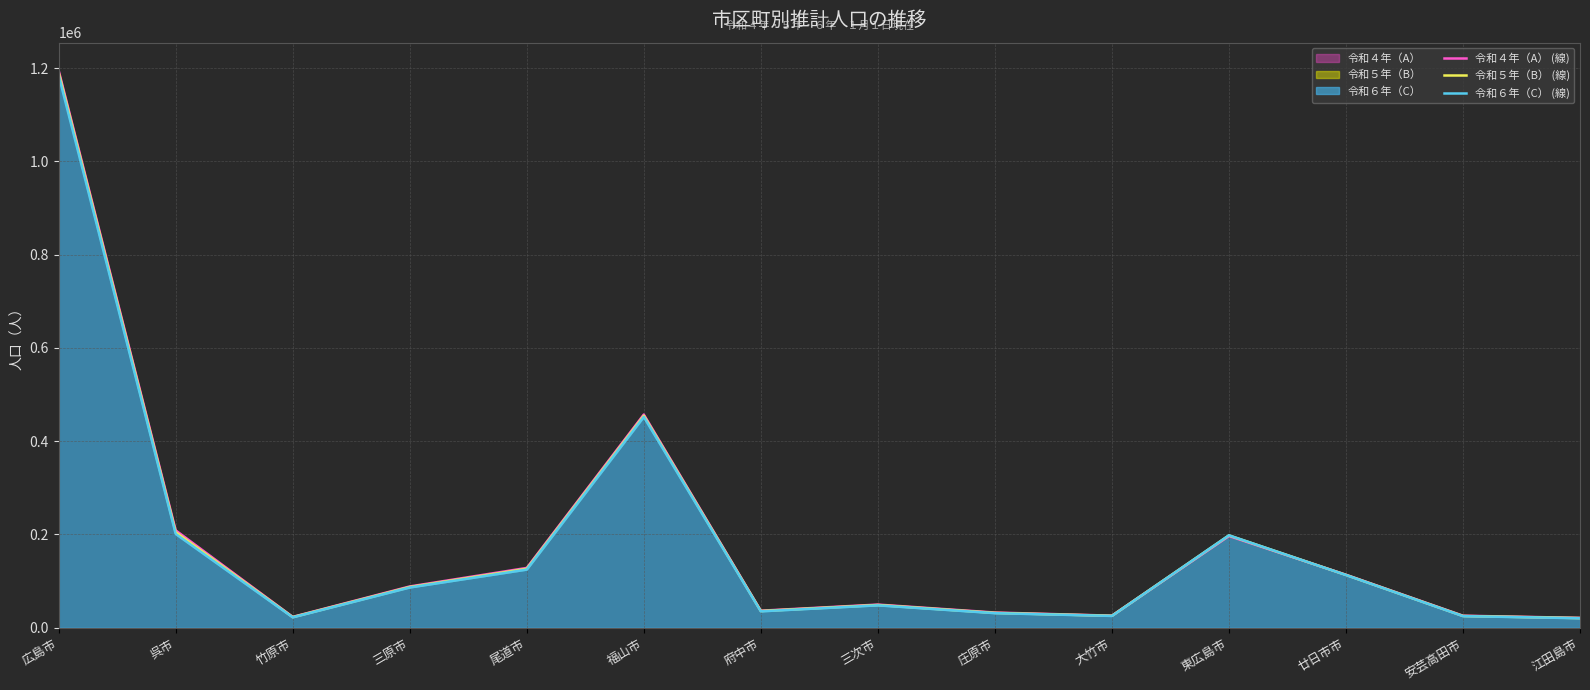

Rank the series by their average value, from lowest to highest.

令和６年（C） (線), 令和５年（B） (線), 令和４年（A） (線)